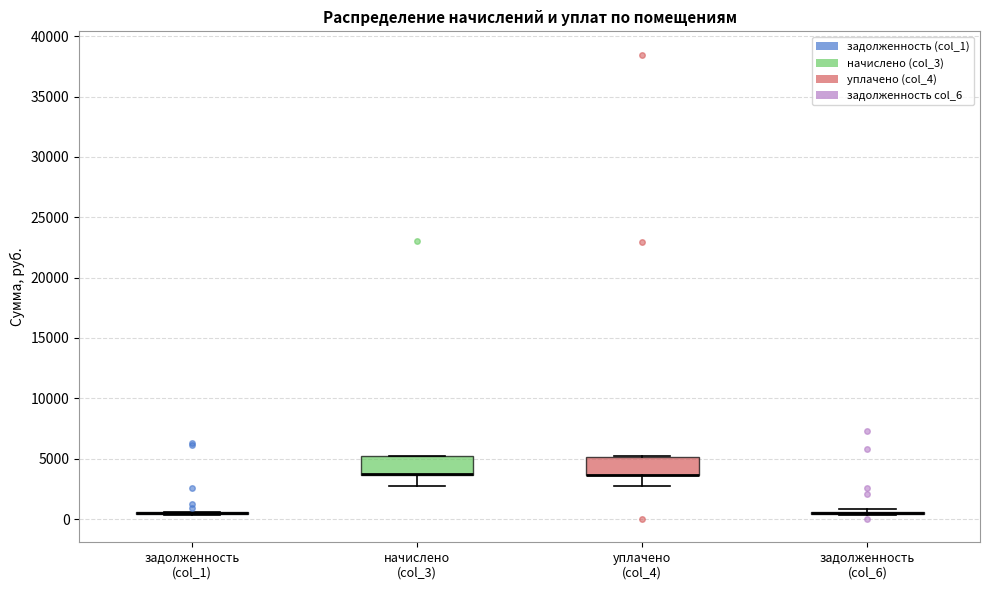

Reading left to right, read every box against the y-axis: the position of its median line, the range the box covers, and the ends of its whiskers. The values are not printed on the chart, so give them approximately, as read against the axis.

задолженность (col_1): box collapsed to a line at 500, whiskers 500 to 500
начислено (col_3): median 3500 (drawn on the box's lower edge), box 3500 to 5000, whiskers 2500 to 5500
уплачено (col_4): median 3500 (drawn on the box's lower edge), box 3500 to 5000, whiskers 2500 to 5000
задолженность (col_6): box collapsed to a line at 500, whiskers 500 to 1000